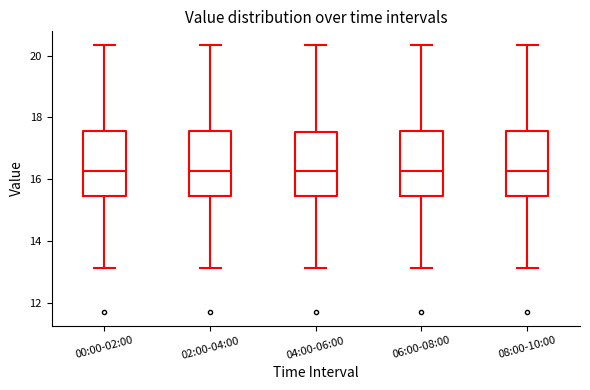

Reading left to right, transcribe this box plot: for each box, give where its median line is, the range the box spans, and where its two whiskers end, as read against the y-axis. The values are not printed on the chart, so give them approximately, as read against the axis.

00:00-02:00: median 16.2, box 15.4 to 17.6, whiskers 13.2 to 20.4
02:00-04:00: median 16.2, box 15.4 to 17.6, whiskers 13.2 to 20.4
04:00-06:00: median 16.2, box 15.4 to 17.6, whiskers 13.2 to 20.4
06:00-08:00: median 16.2, box 15.4 to 17.6, whiskers 13.2 to 20.4
08:00-10:00: median 16.2, box 15.4 to 17.6, whiskers 13.2 to 20.4